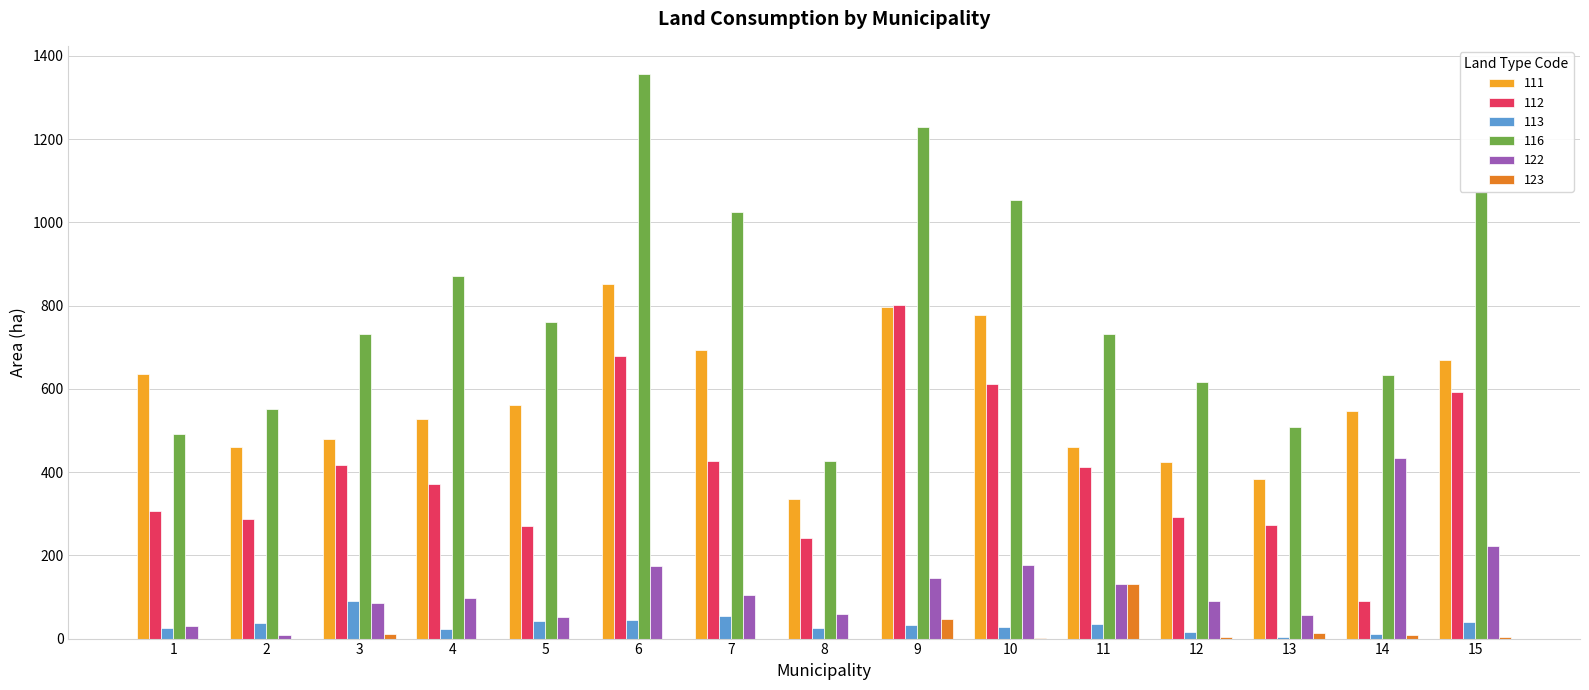

Where is 116 nearest to the value 891?

4